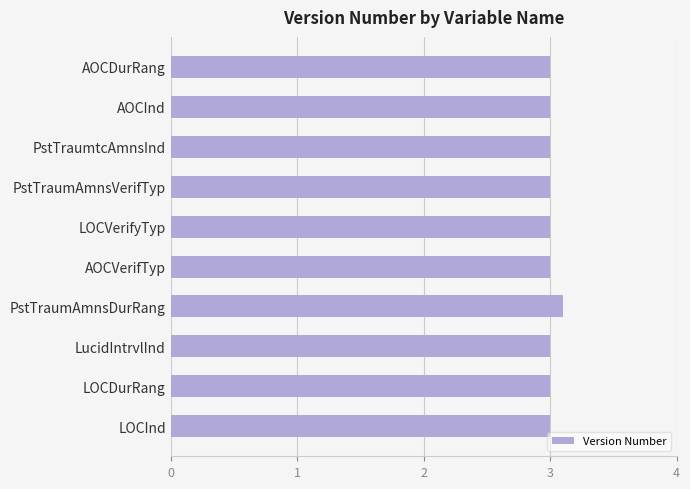

Is it true that the value at LOCInd is 4.7?

False